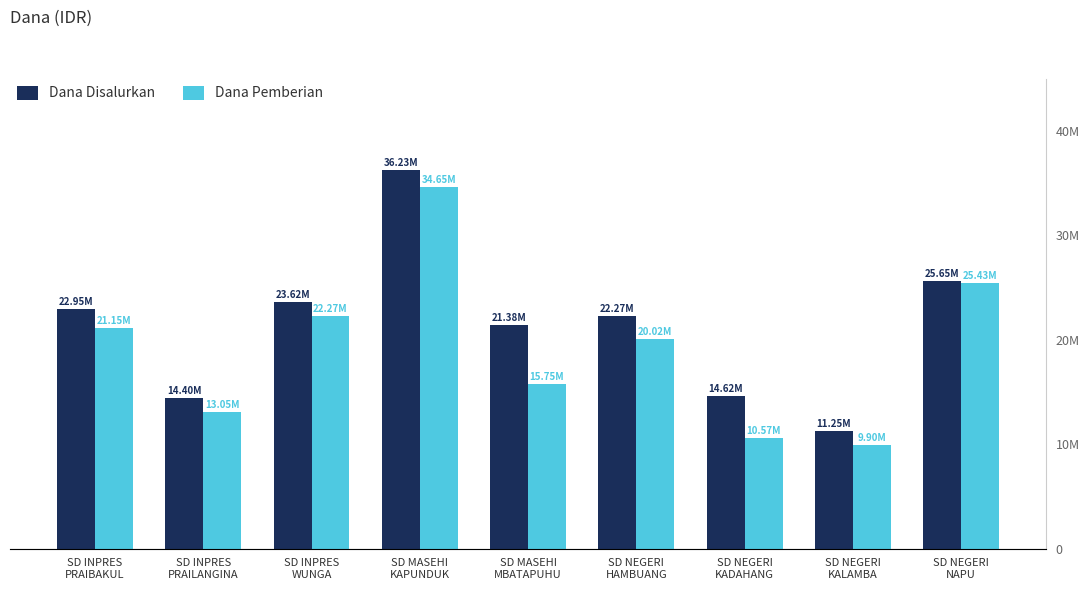

Between SD NEGERI
KADAHANG and SD NEGERI
NAPU, which series saw the biggest shift?

Dana Pemberian